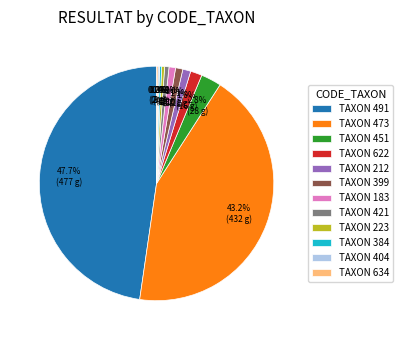

Do TAXON 183 and TAXON 622 together represent more than half of the pie?

No